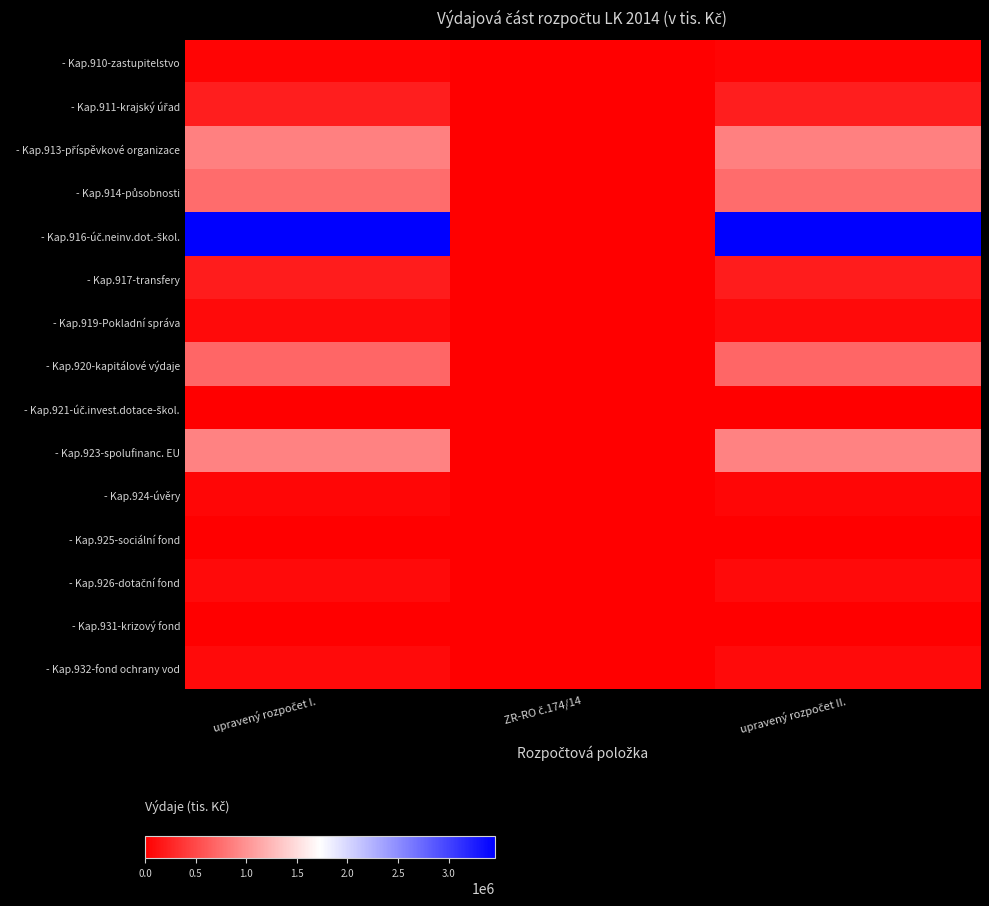

Which series has the largest total across all categories?

- Kap.916-úč.neinv.dot.-škol.